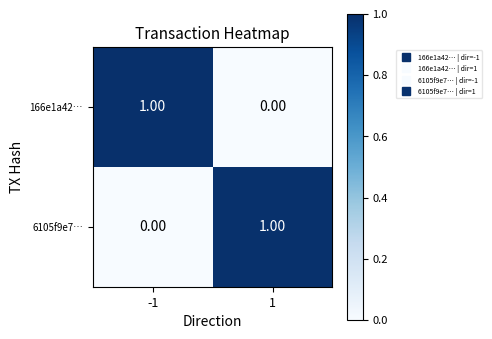

Count the number of data series in this chart.

2